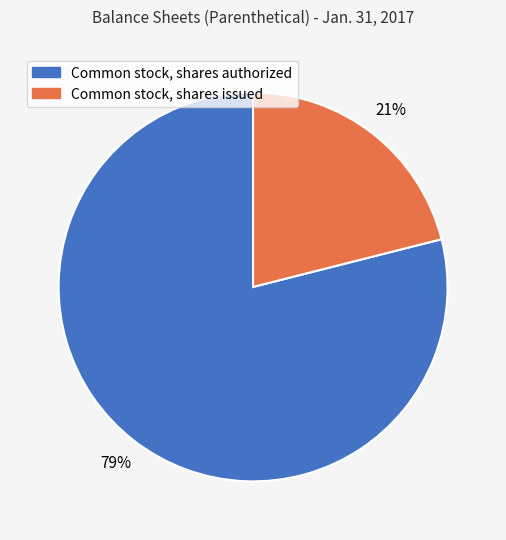

True or false: Common stock, shares issued accounts for 7% of the total.

False